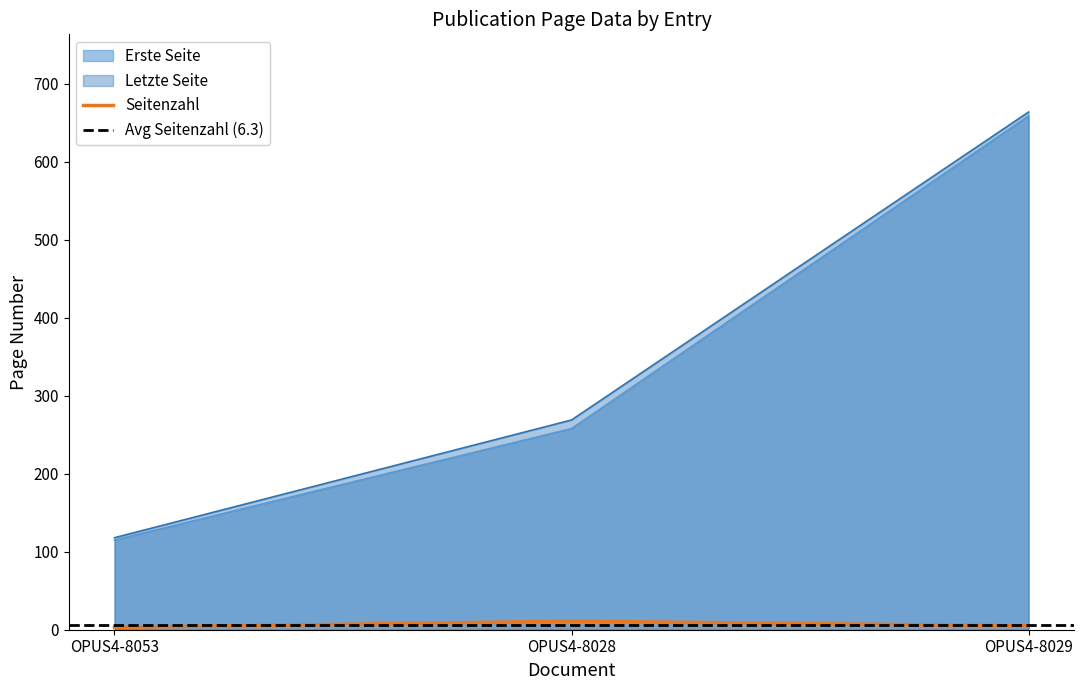

Reading left to right, transcribe all the data shown in this chart.

Seitenzahl: 3	11	5
Erste Seite: 115	258	659
Letzte Seite: 118	269	664